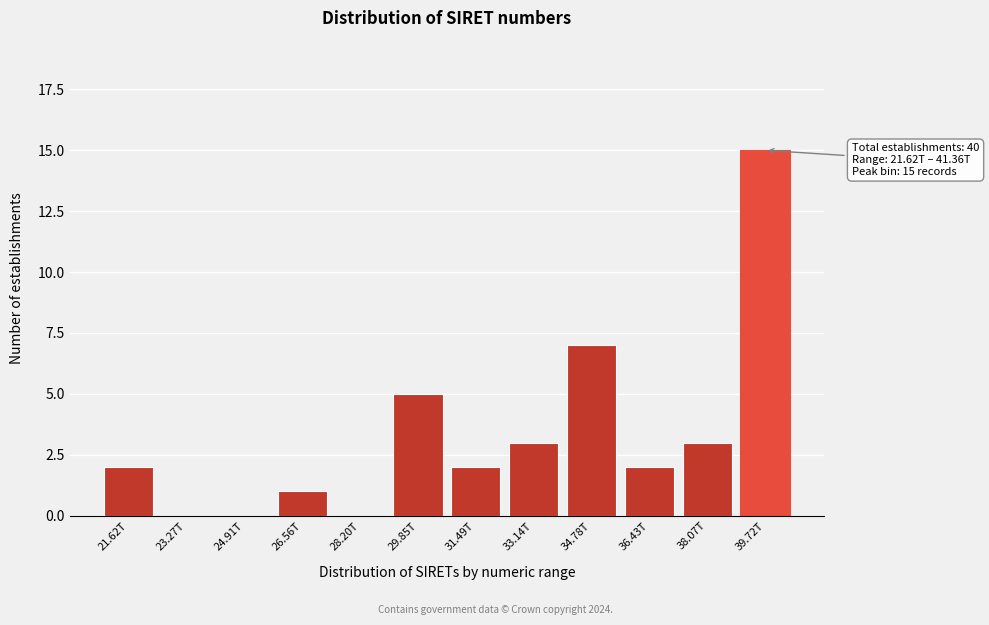

Reading left to right, list all the values displayed in this chart.

21.62T=2	23.27T=0	24.91T=0	26.56T=1	28.20T=0	29.85T=5	31.49T=2	33.14T=3	34.78T=7	36.43T=2	38.07T=3	39.72T=15